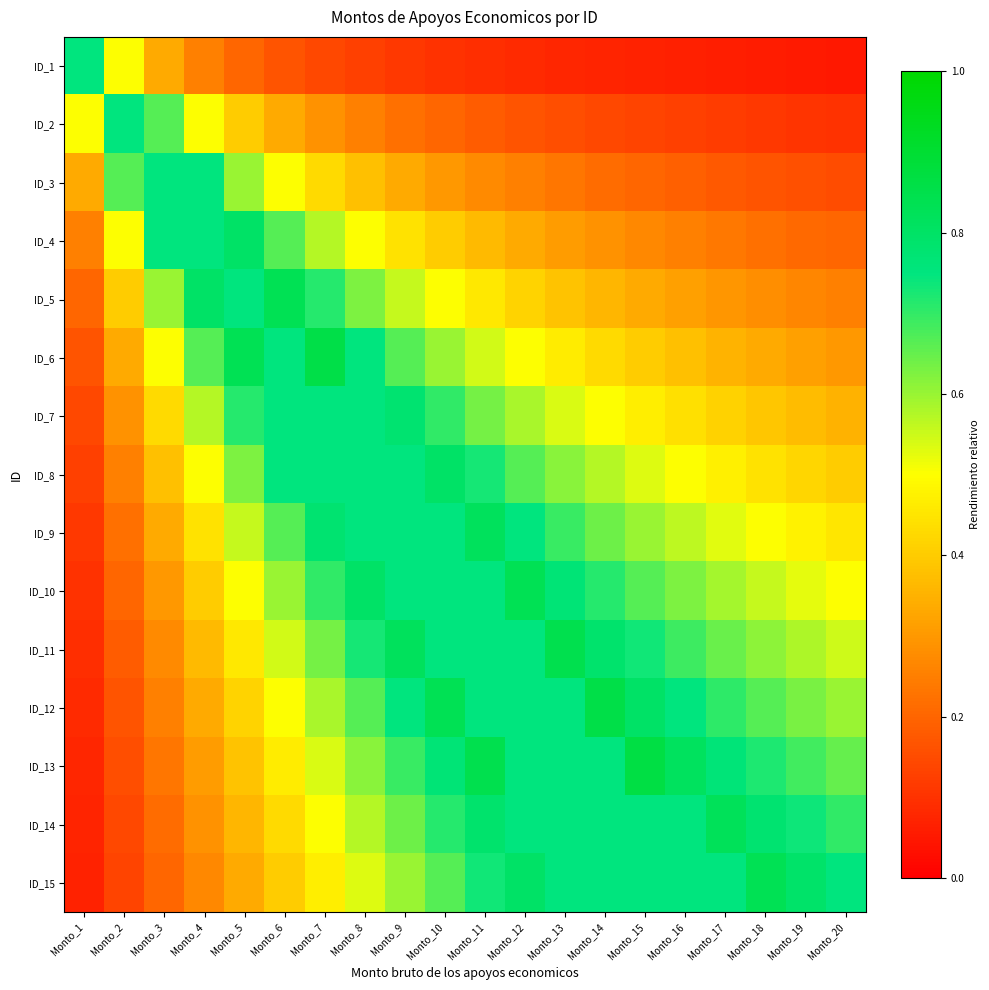

Read the ID_1 value at Monto_6.

0.2